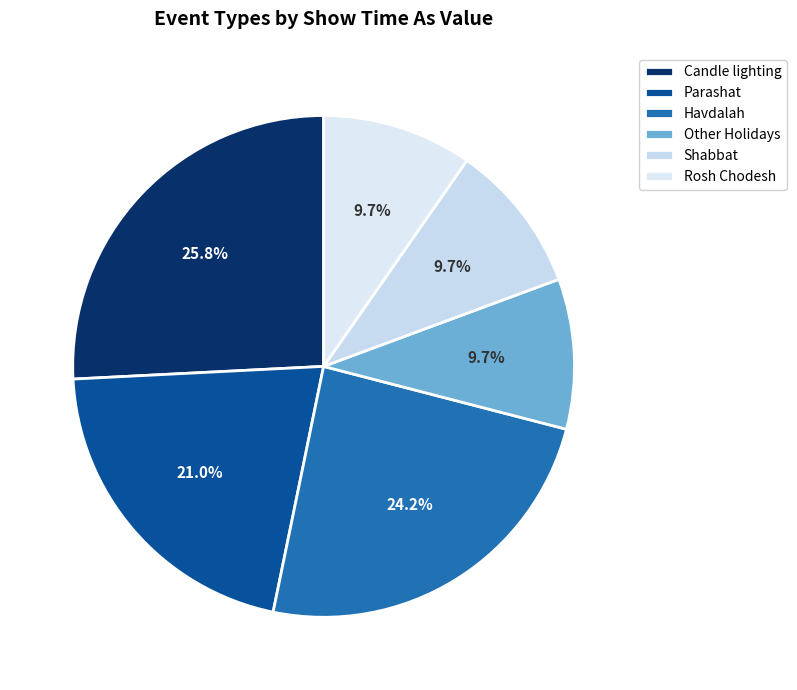

How many slices are in this pie chart?

6